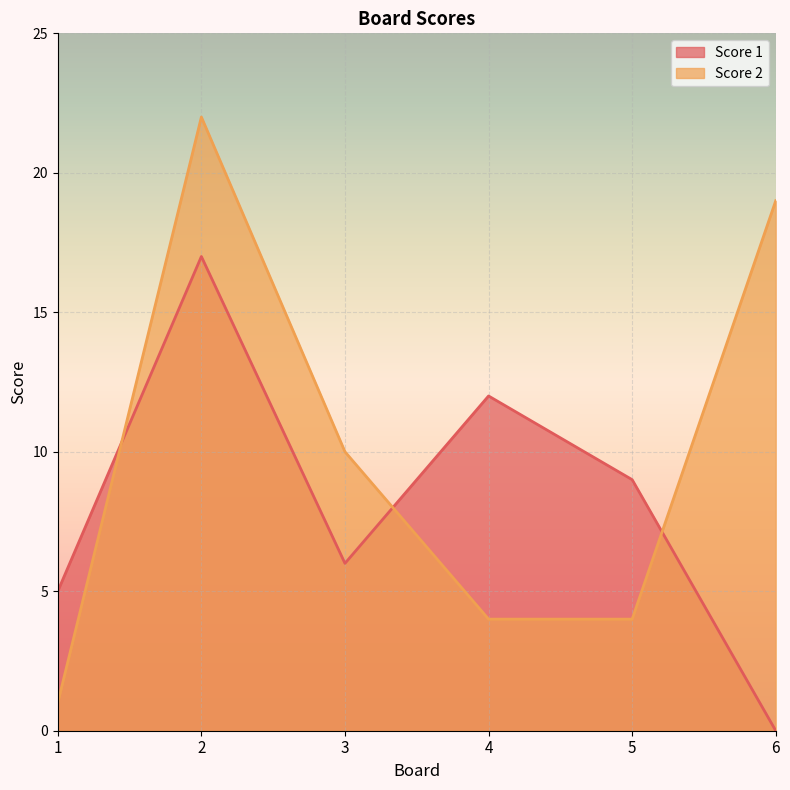

True or false: Score 2 has a value of 4 at 4.

True